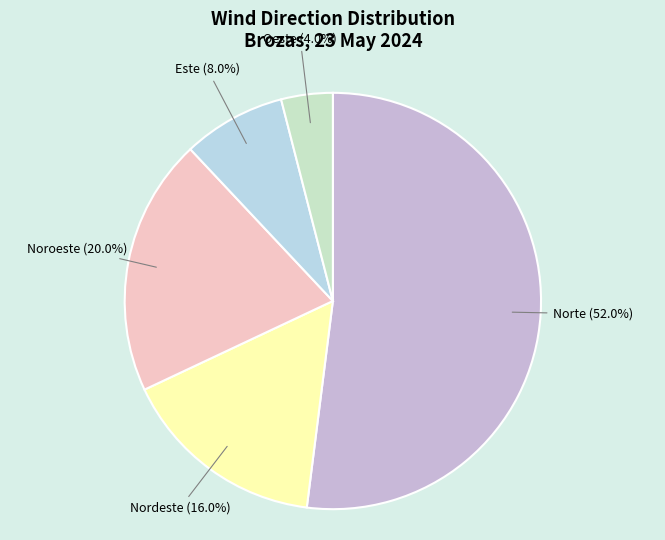

Between Norte and Noroeste, which is larger?

Norte